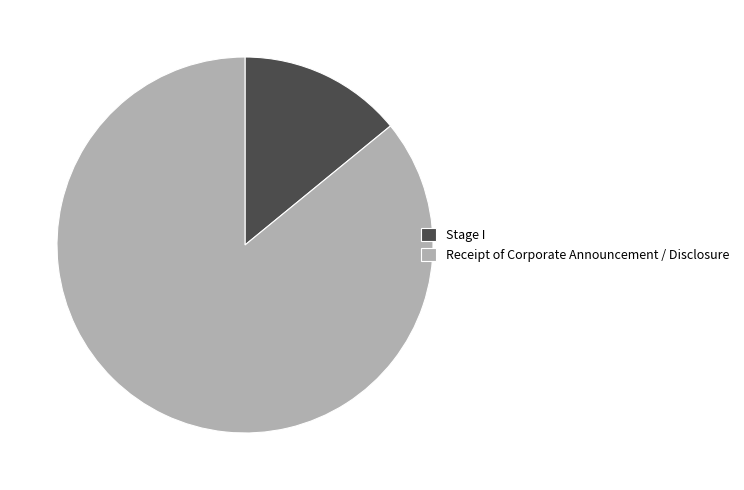

Is the sum of Receipt of Corporate Announcement / Disclosure and Stage I greater than half?

Yes